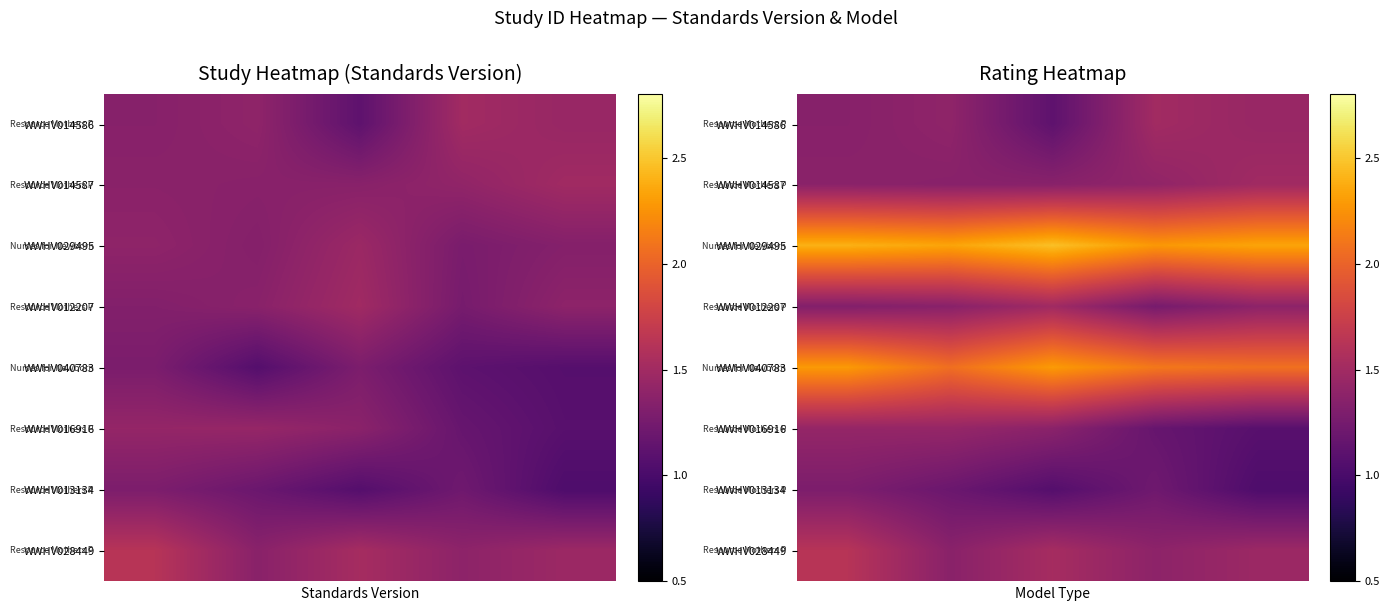

What is the total value across all series at 4?

12.3